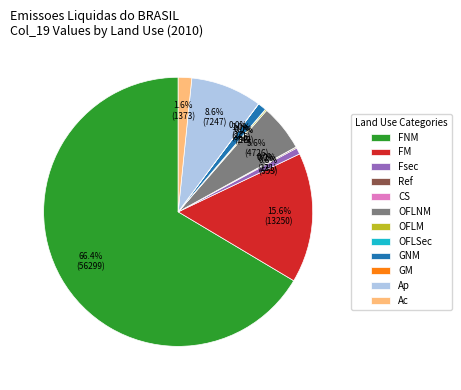

What is the majority slice?

FNM